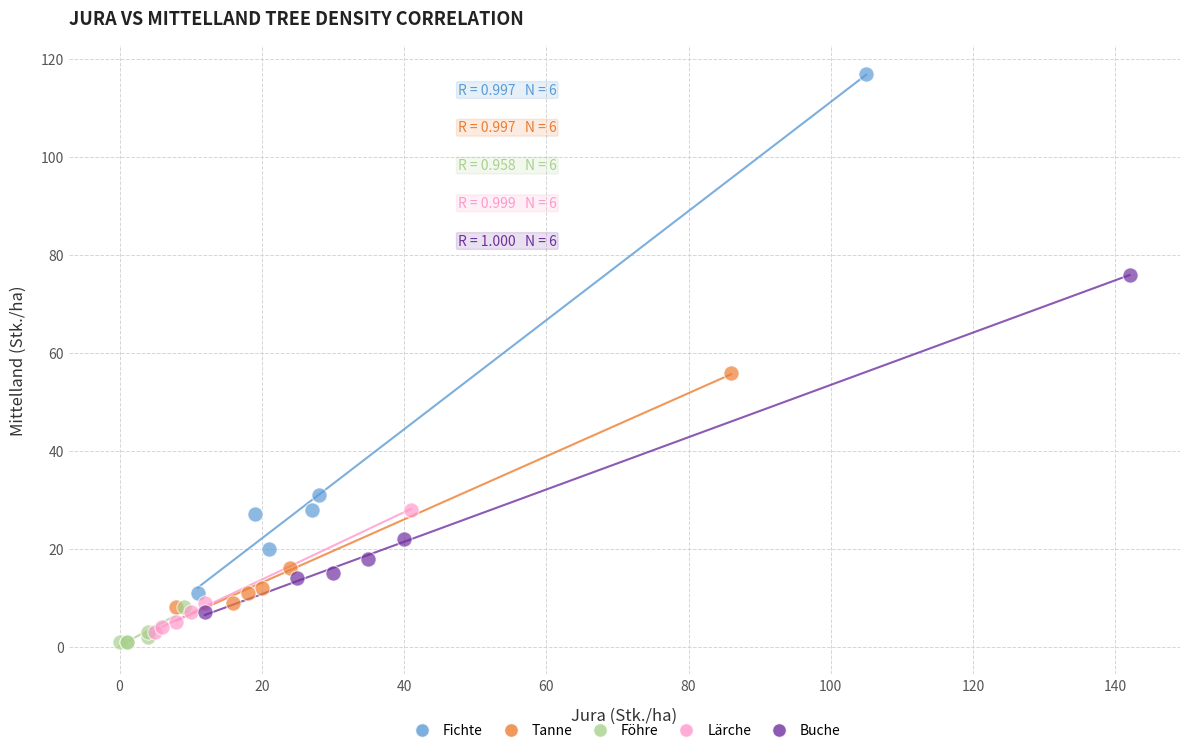

Which series has the widest spread of Y values?

Fichte